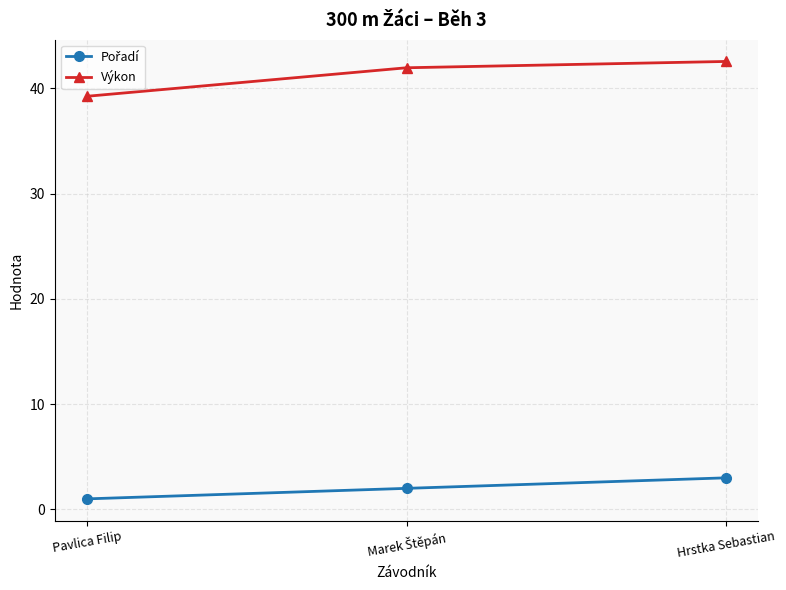

At how many categories does at least one series exceed 23?

3